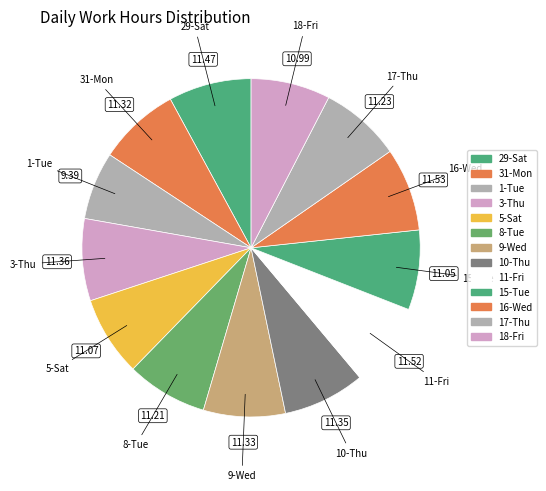

True or false: 10-Thu accounts for 8% of the total.

True